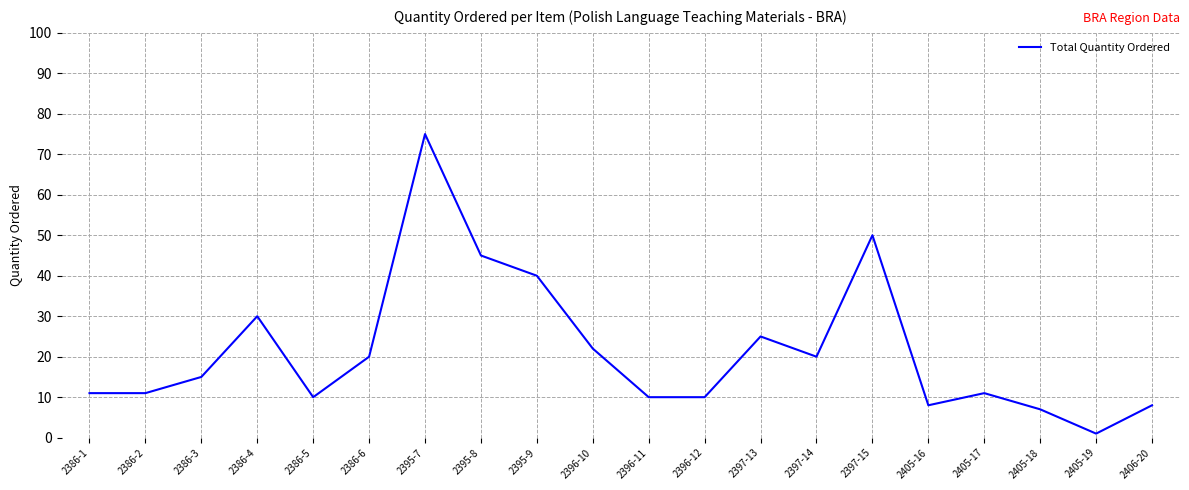

The value at 2405-18 is 11. True or false?

False